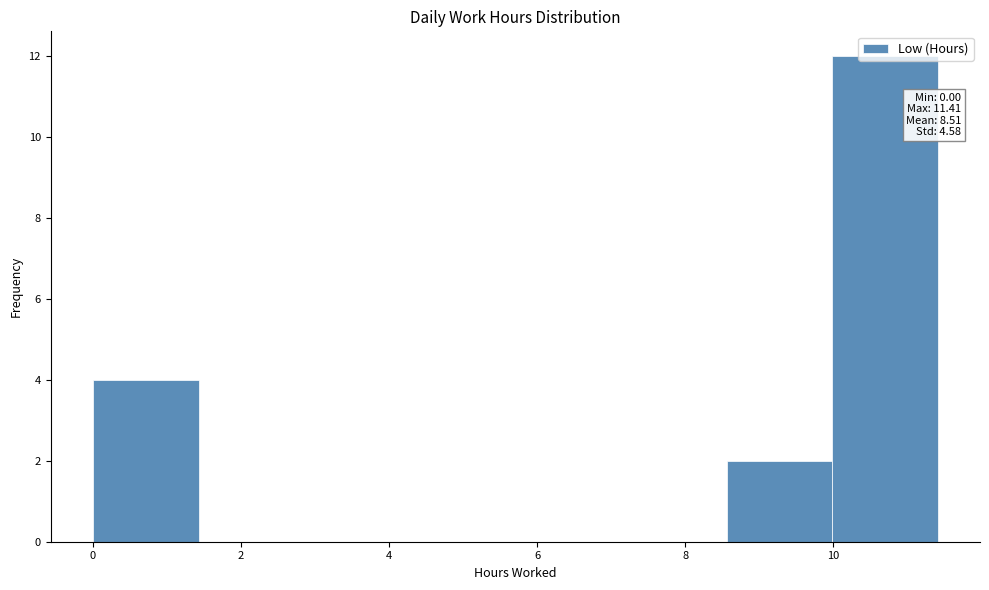

Which range on the x-axis has the tallest bar?

10.0 to 11.4